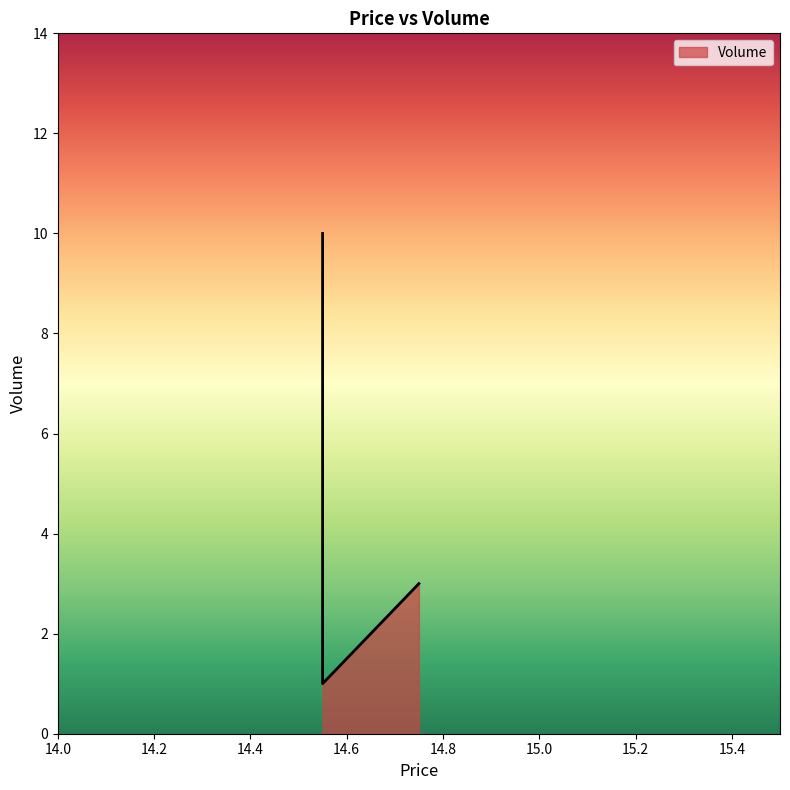

Between 14.75 and 14.55, which is larger?

14.75